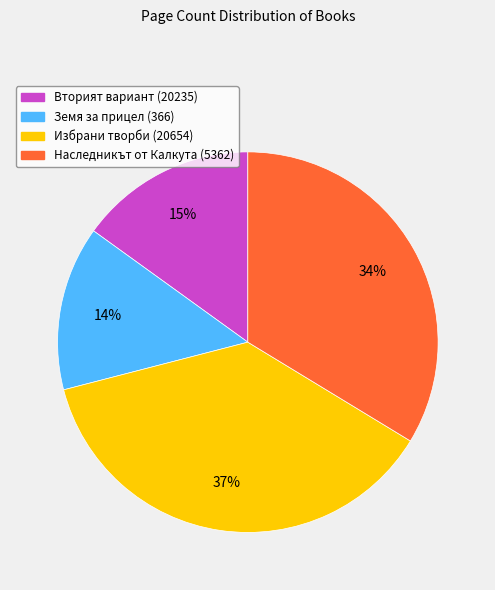

To the nearest percent, what portion does Наследникът от Калкута (5362) represent?

34%